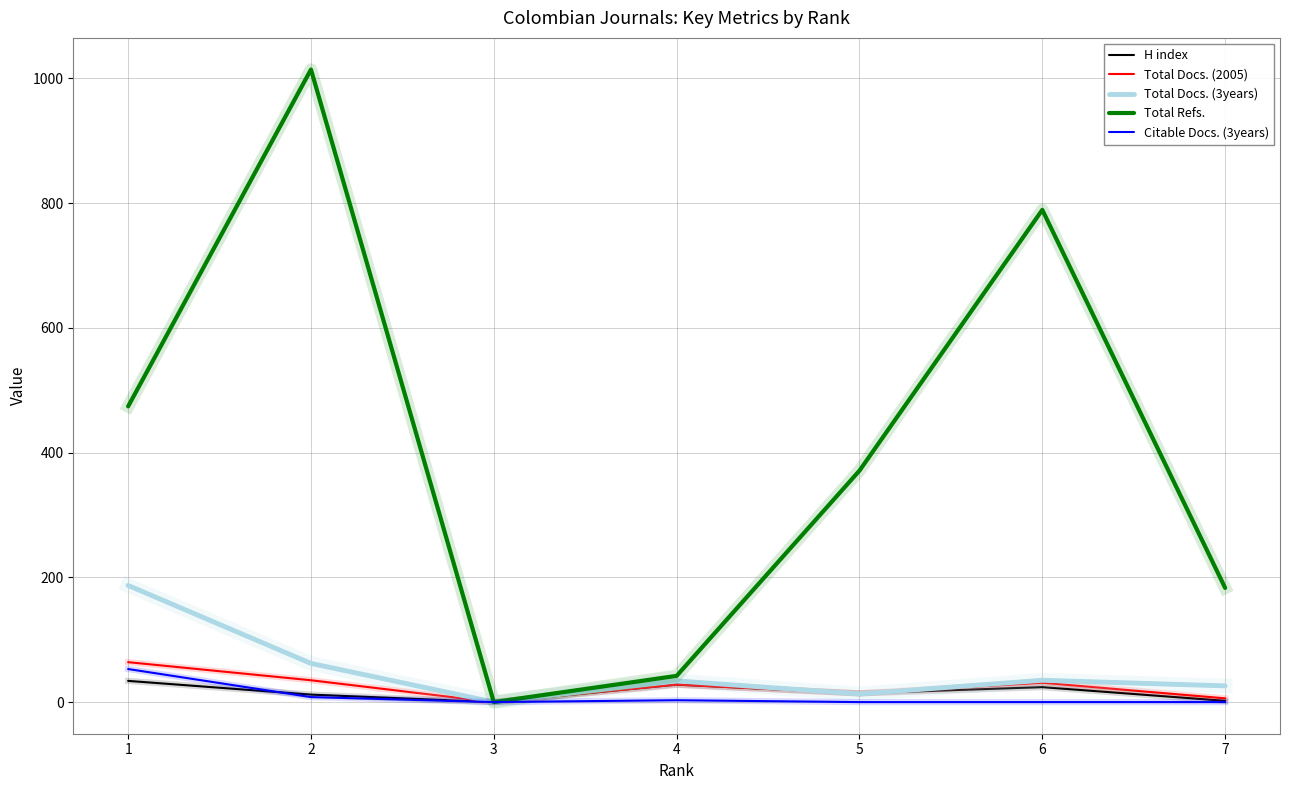

At which category is the sum across all series the highest?

2